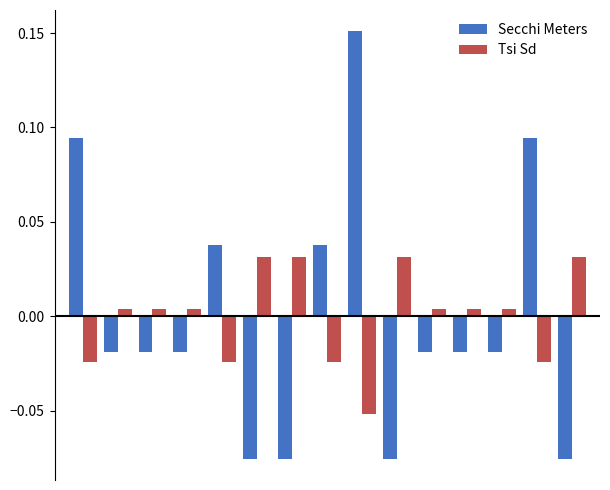

What are all the series names shown in the legend?

Secchi Meters, Tsi Sd